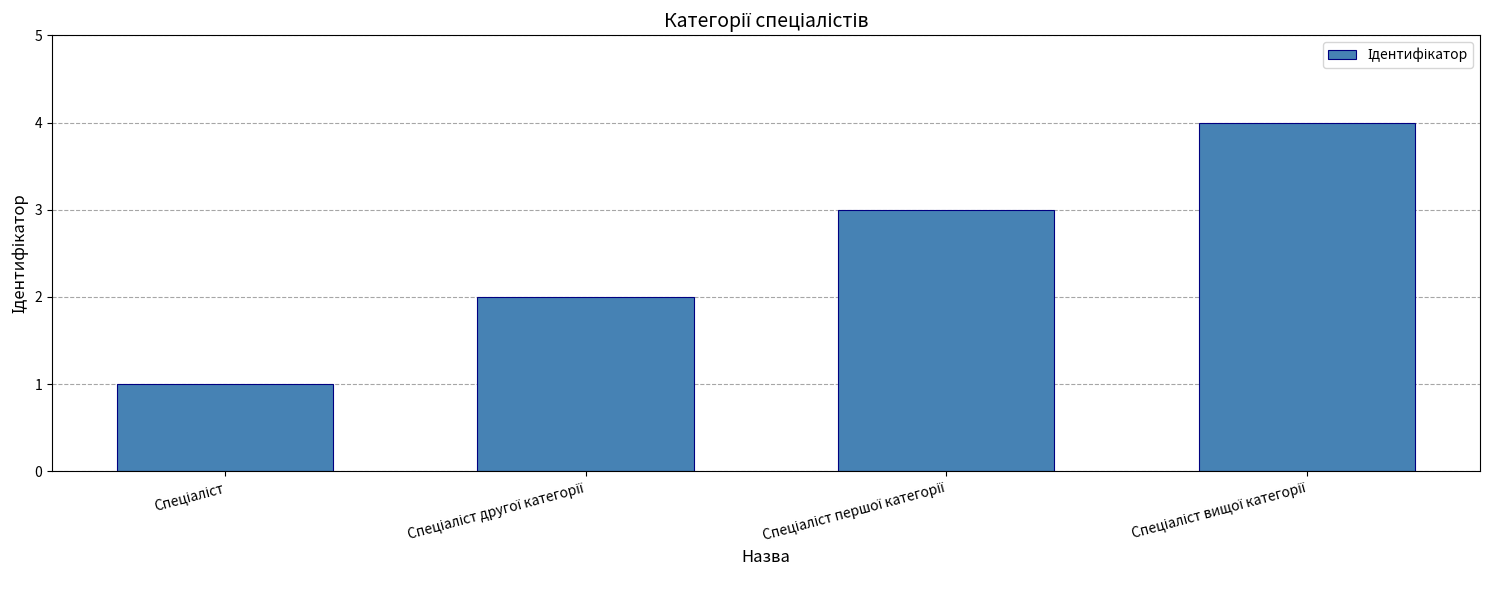

What is the sum of all values?

10